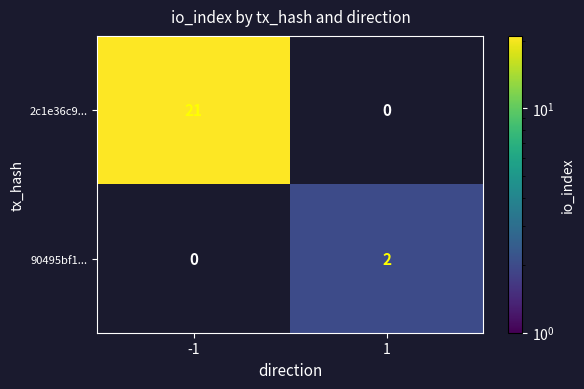

At how many categories does at least one series exceed 6?

1